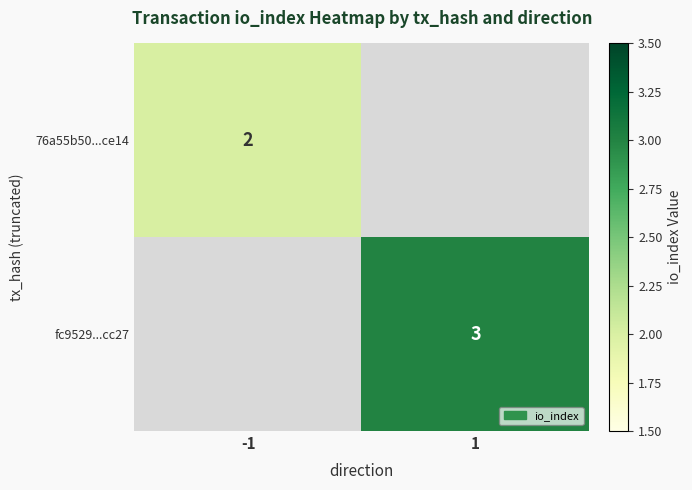

Count the number of data series in this chart.

2